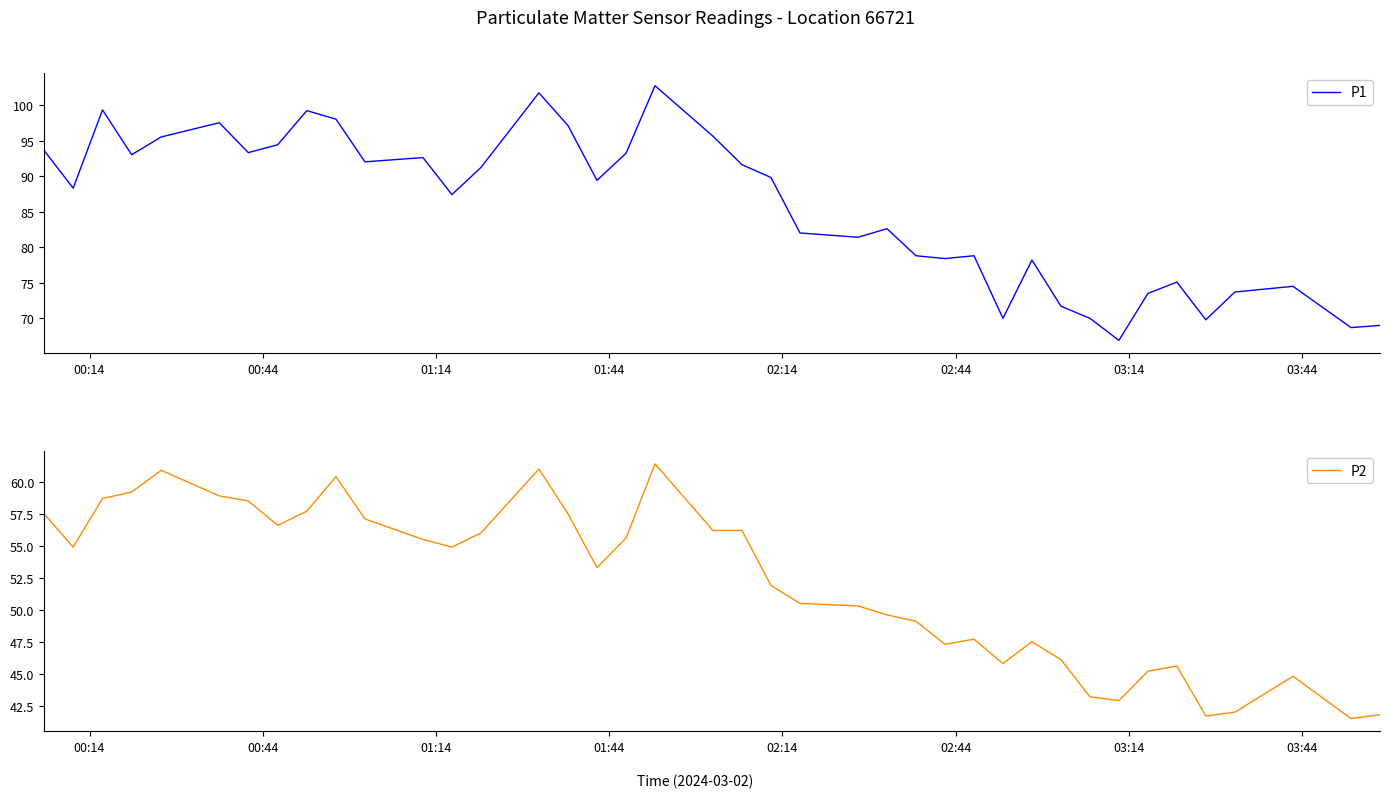

What is the maximum value for P1?

102.7